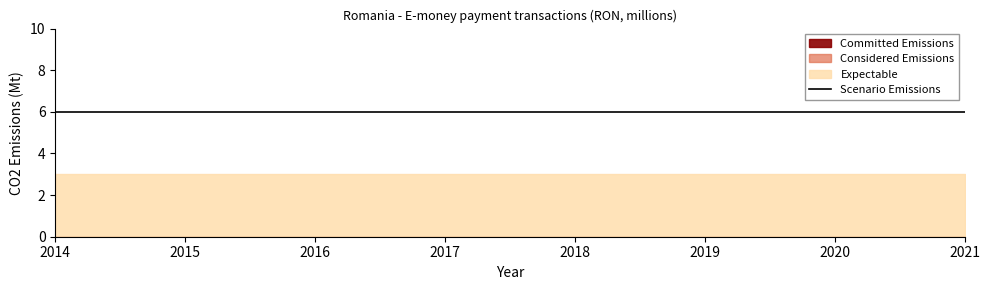

What are all the series names shown in the legend?

Committed Emissions, Considered Emissions, Expectable, Scenario Emissions